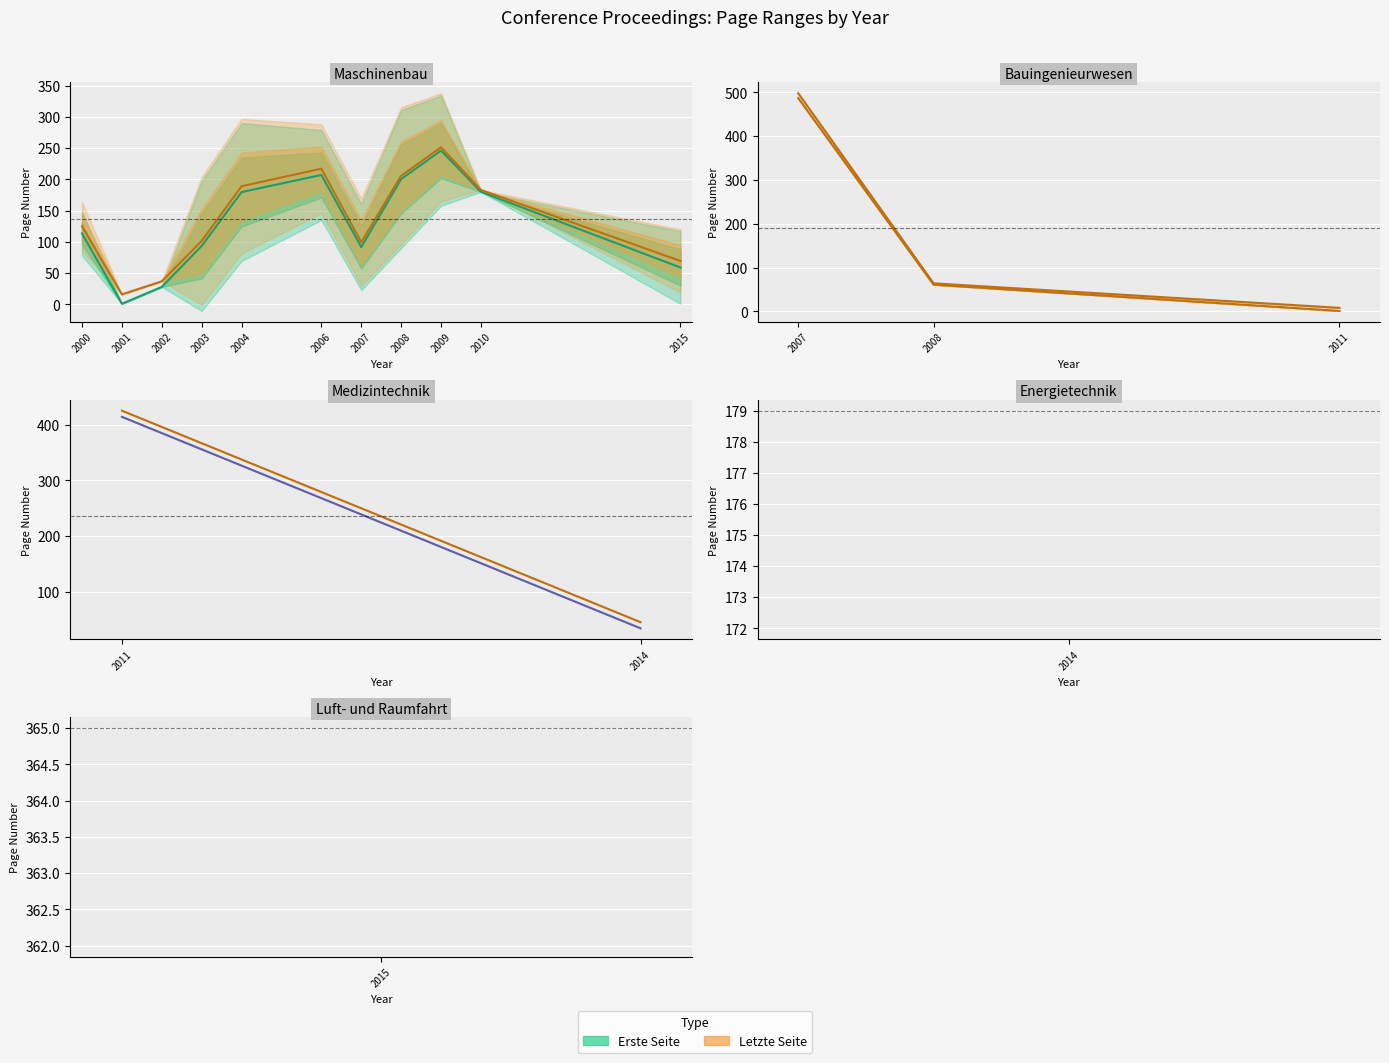

Rank the series by their maximum value, from lowest to highest.

Erste Seite (mean), Letzte Seite (mean)